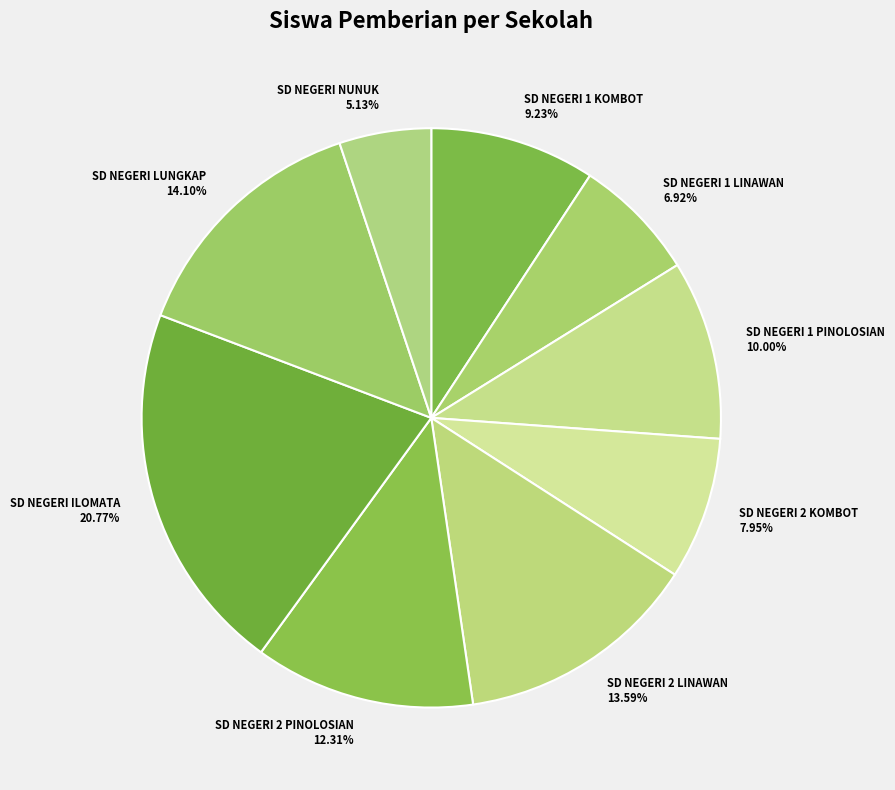

Which has a higher value, SD NEGERI 1 LINAWAN or SD NEGERI 2 KOMBOT?

SD NEGERI 2 KOMBOT